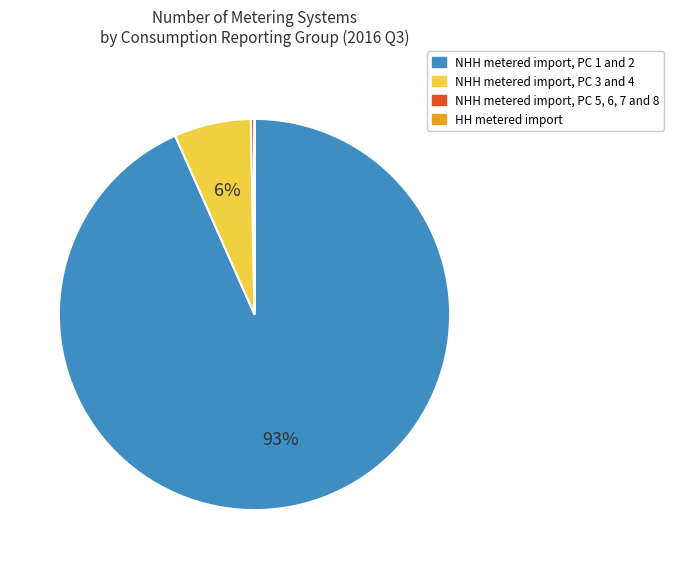

Is there any slice that represents more than half of the pie?

Yes